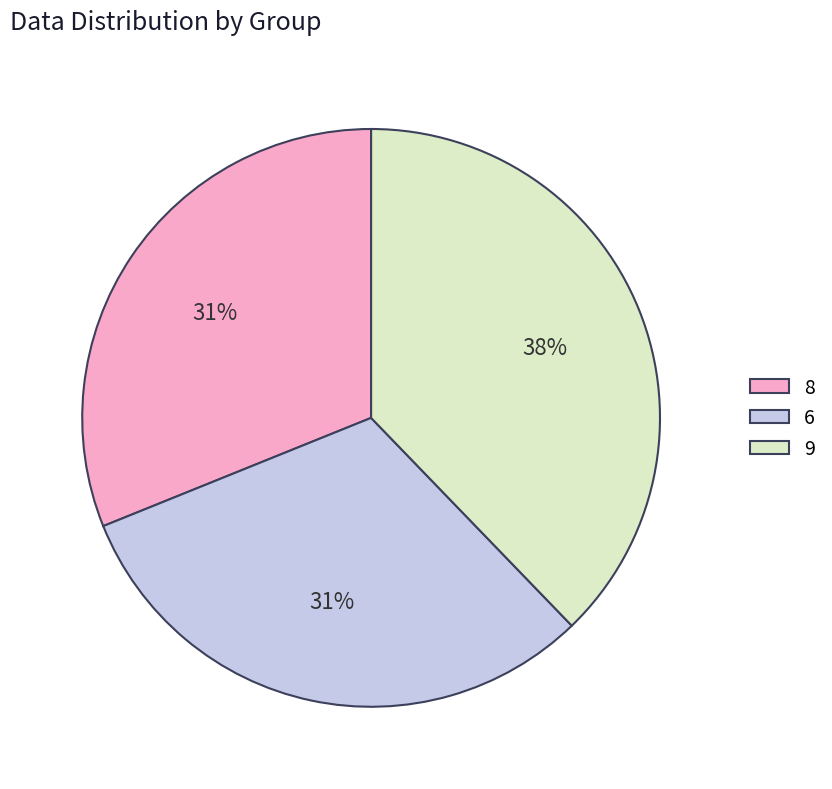

Is it true that 6 is 41% of the pie?

False